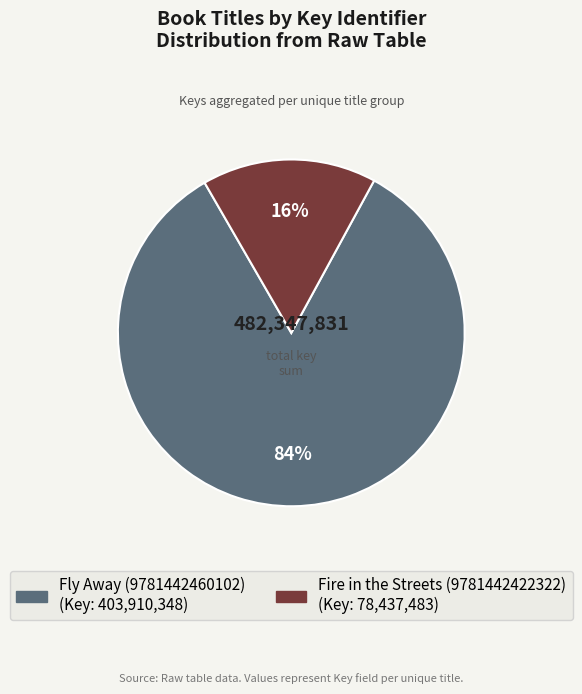

True or false: Fly Away (9781442460102) accounts for 94% of the total.

False